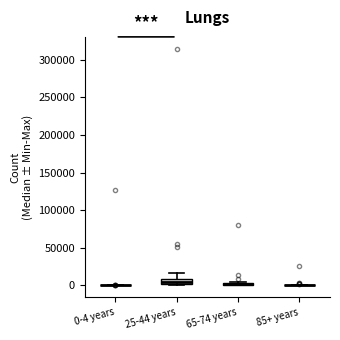

Where is the lower edge of the box for 65-74 years on the y-axis? The values are not printed on the chart, so give them approximately, as read against the axis.

0